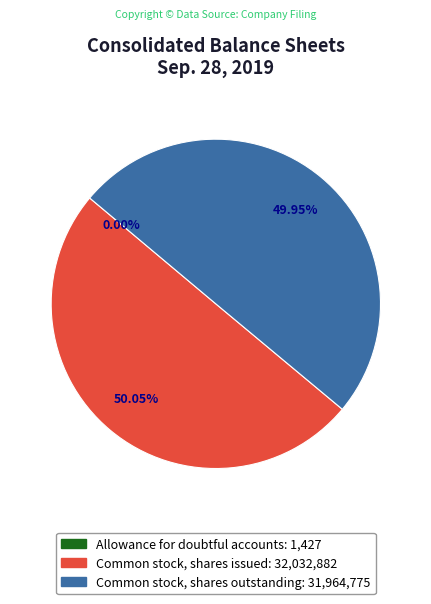

Rank the categories by value from lowest to highest.

Allowance for doubtful accounts, Common stock, shares outstanding, Common stock, shares issued